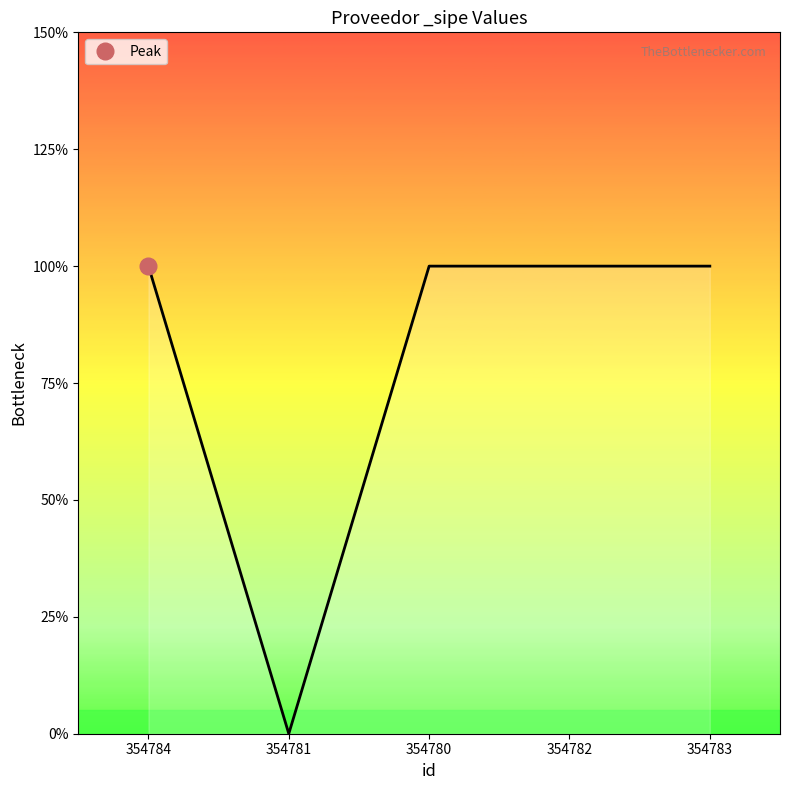

How many values are above zero?

4